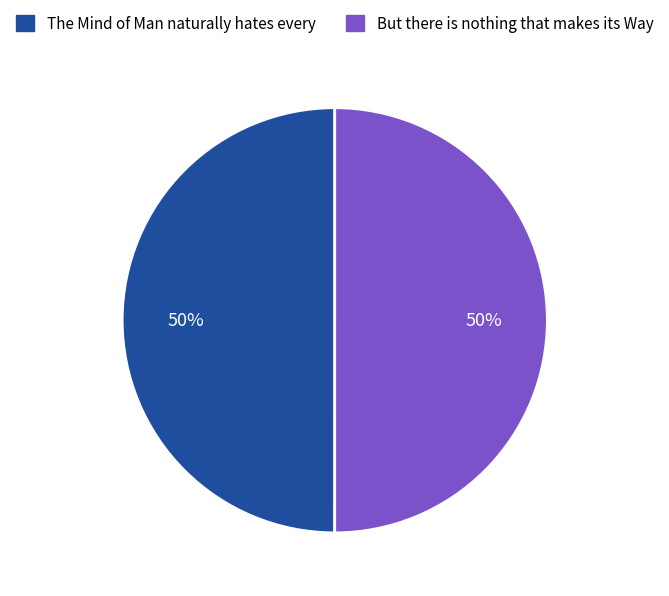

Do But there is nothing that makes its Way and The Mind of Man naturally hates every together represent more than half of the pie?

Yes